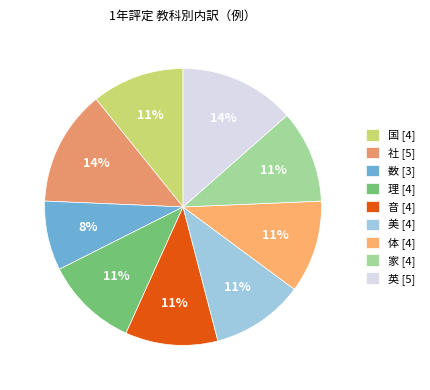

Count the number of slices in the pie.

9